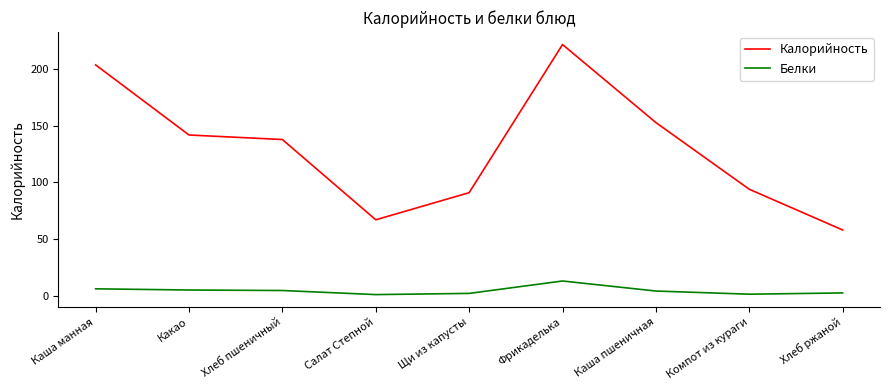

Read the Калорийность value at Фрикаделька.

222.0